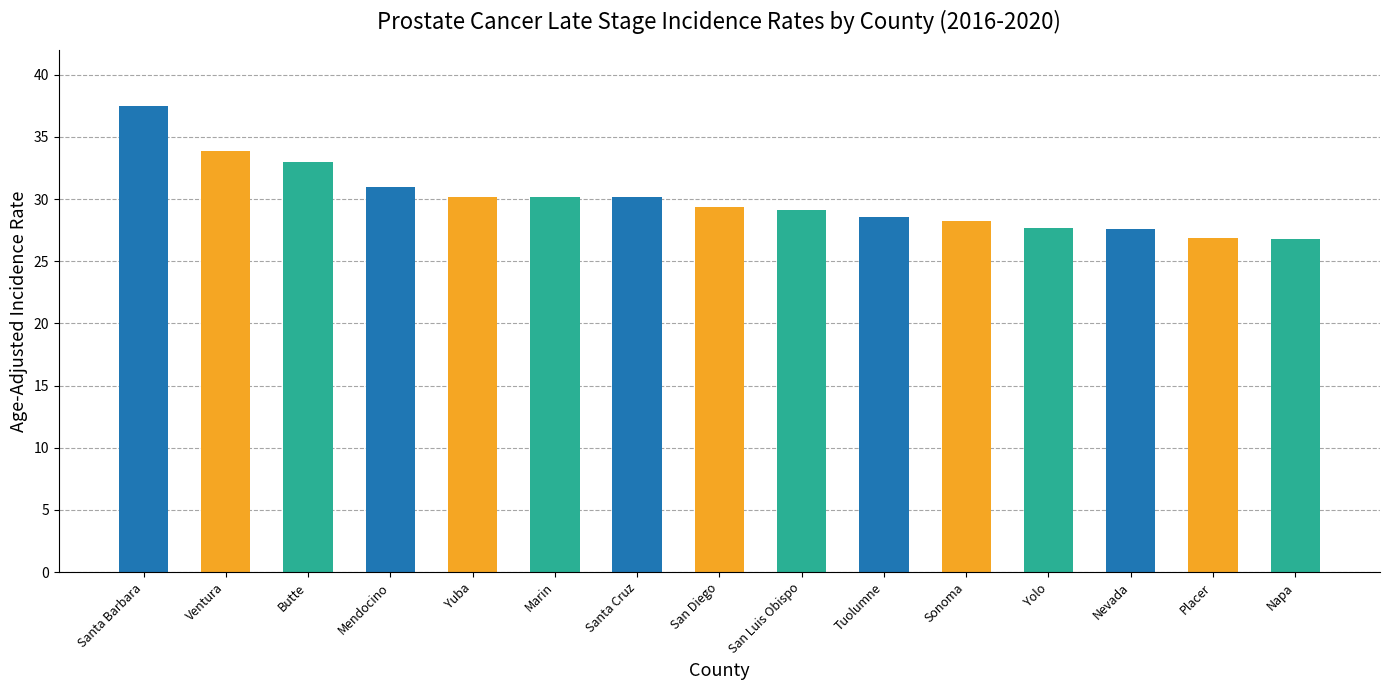

Approximately how many times larger is the value at Butte compared to San Diego?

1.1